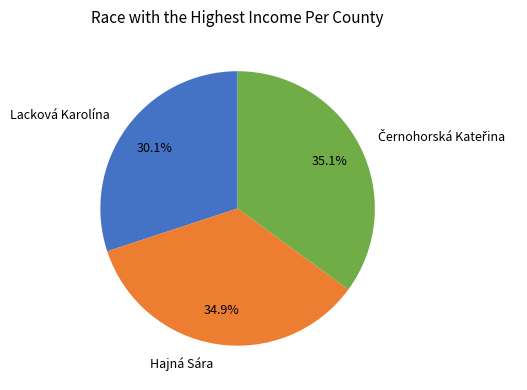

Which slice is the smallest?

Lacková Karolína